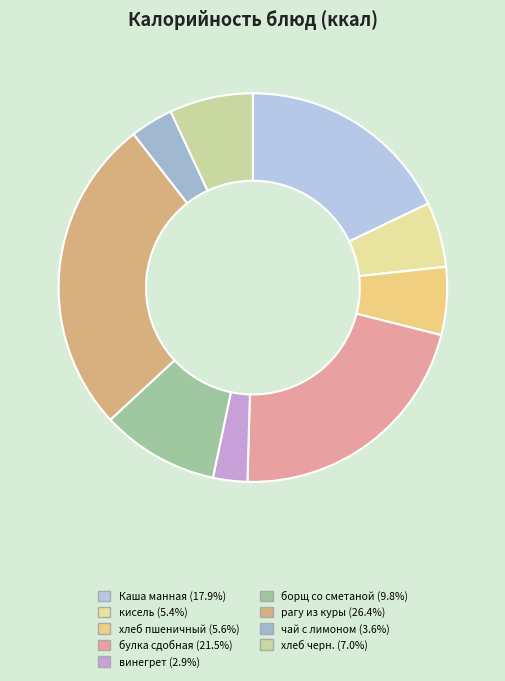

To the nearest percent, what is the average slice percentage?

11%